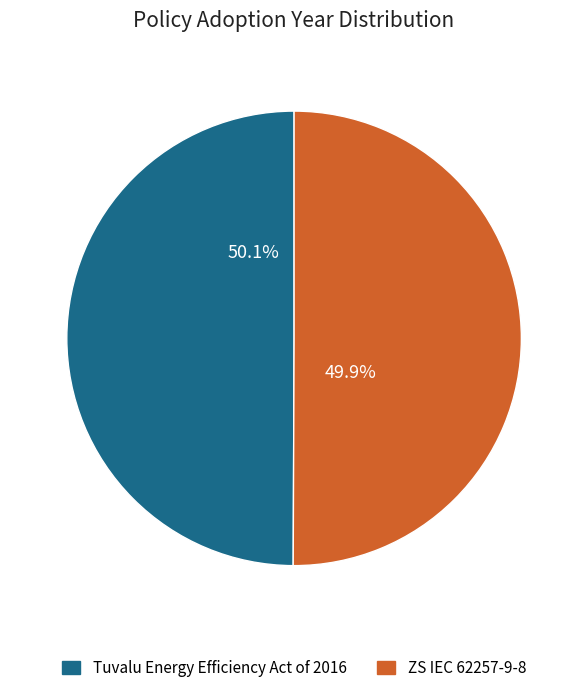

Combined, what portion of the pie is ZS IEC 62257-9-8 and Tuvalu Energy Efficiency Act of 2016?

100.0%